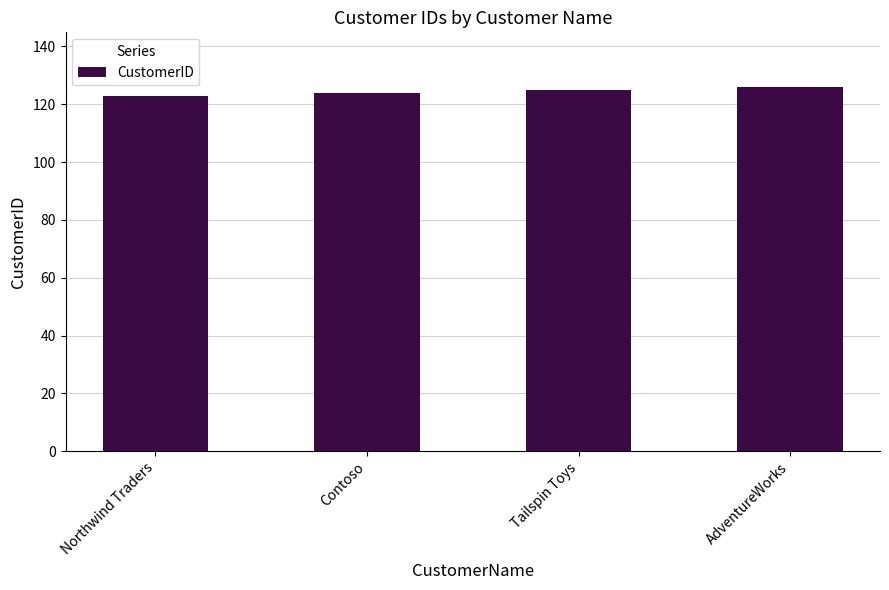

How many data points are less than 125?

2